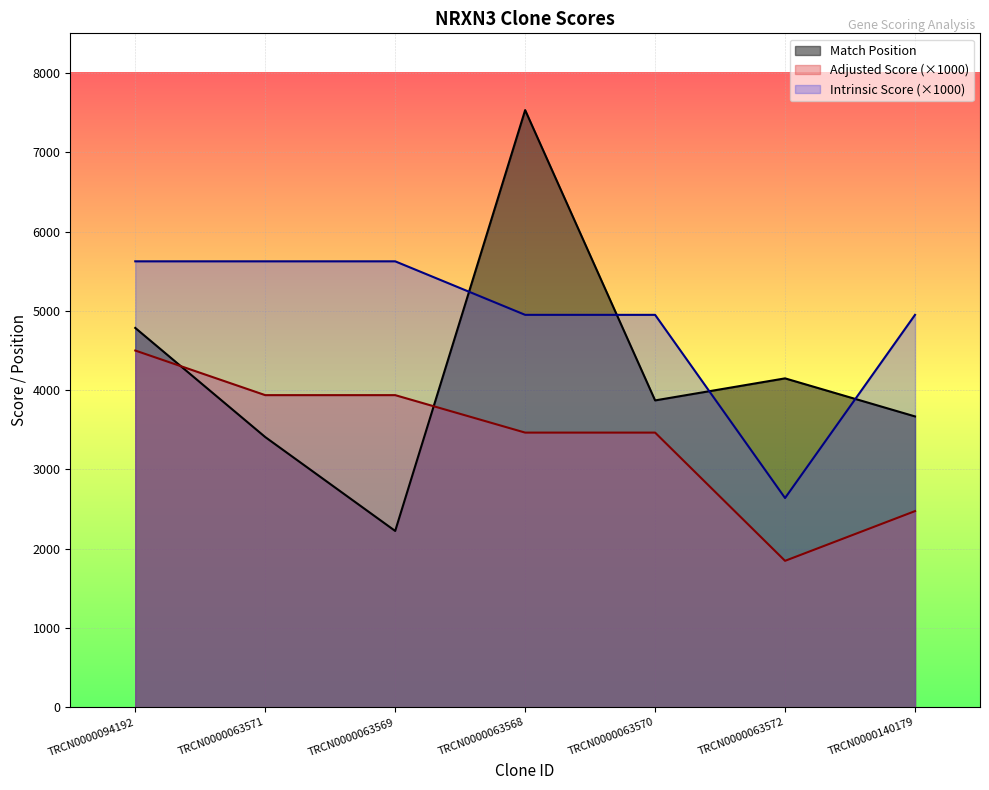

At which category does the chart reach its minimum across all series?

TRCN0000063572